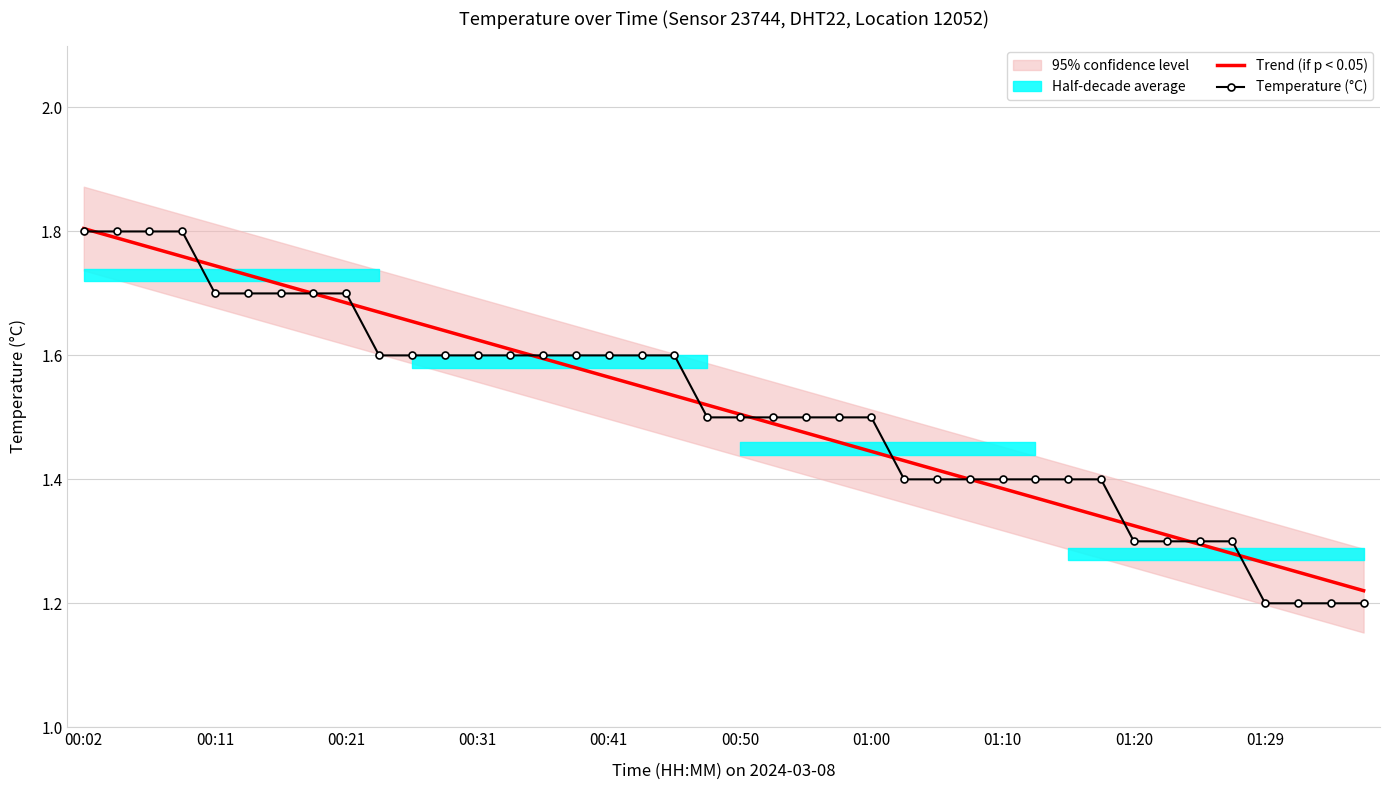

Reading left to right, list all the values displayed in this chart.

Trend (if p < 0.05): 1.8	1.8	1.8	1.8	1.7	1.7	1.7	1.7	1.7	1.7	1.7	1.6	1.6	1.6	1.6	1.6	1.6	1.5	1.5	1.5	1.5	1.5	1.5	1.5	1.4	1.4	1.4	1.4	1.4	1.4	1.4	1.3	1.3	1.3	1.3	1.3	1.3	1.3	1.2	1.2
Temperature (°C): 1.8	1.8	1.8	1.8	1.7	1.7	1.7	1.7	1.7	1.6	1.6	1.6	1.6	1.6	1.6	1.6	1.6	1.6	1.6	1.5	1.5	1.5	1.5	1.5	1.5	1.4	1.4	1.4	1.4	1.4	1.4	1.4	1.3	1.3	1.3	1.3	1.2	1.2	1.2	1.2